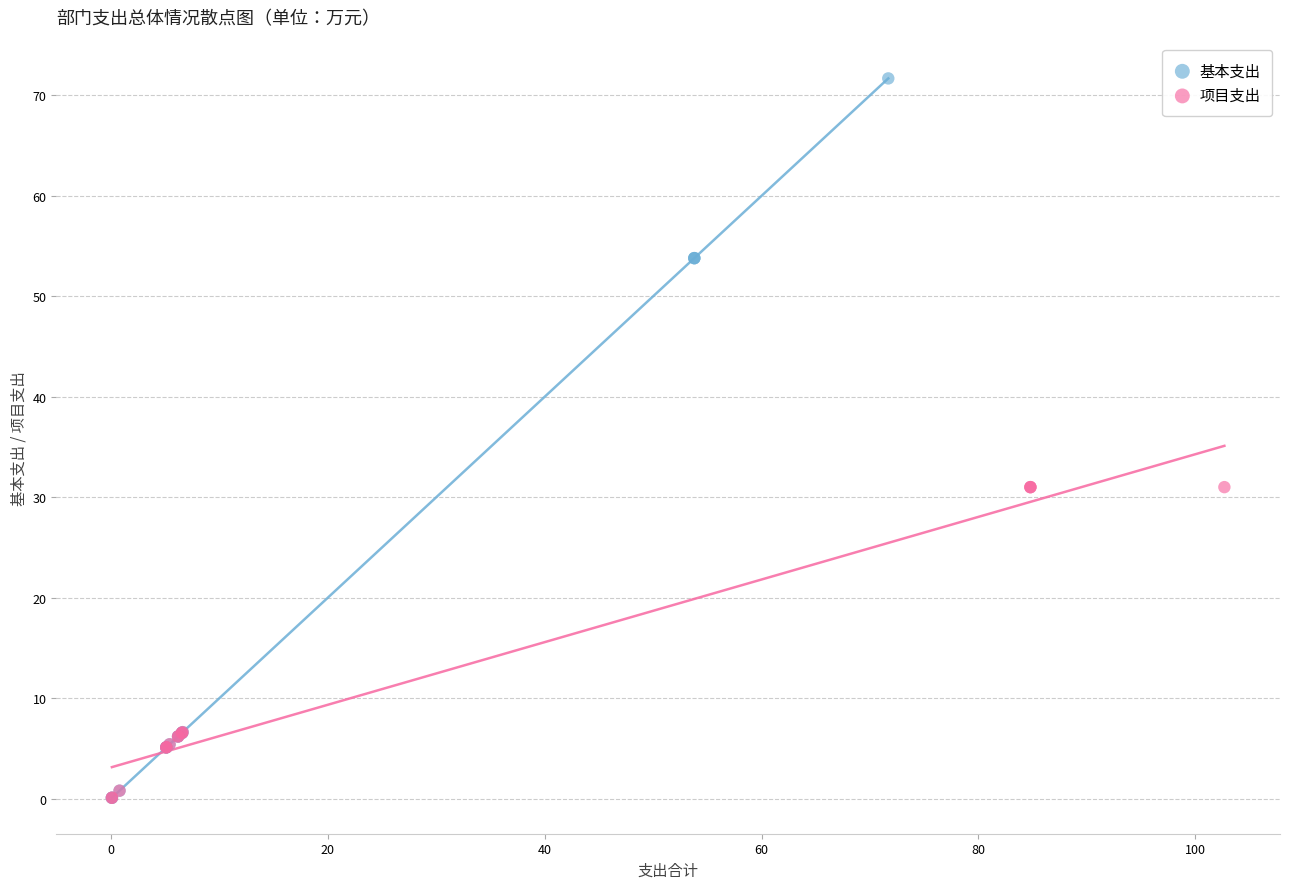

Which series has the largest Y range (max minus min)?

基本支出